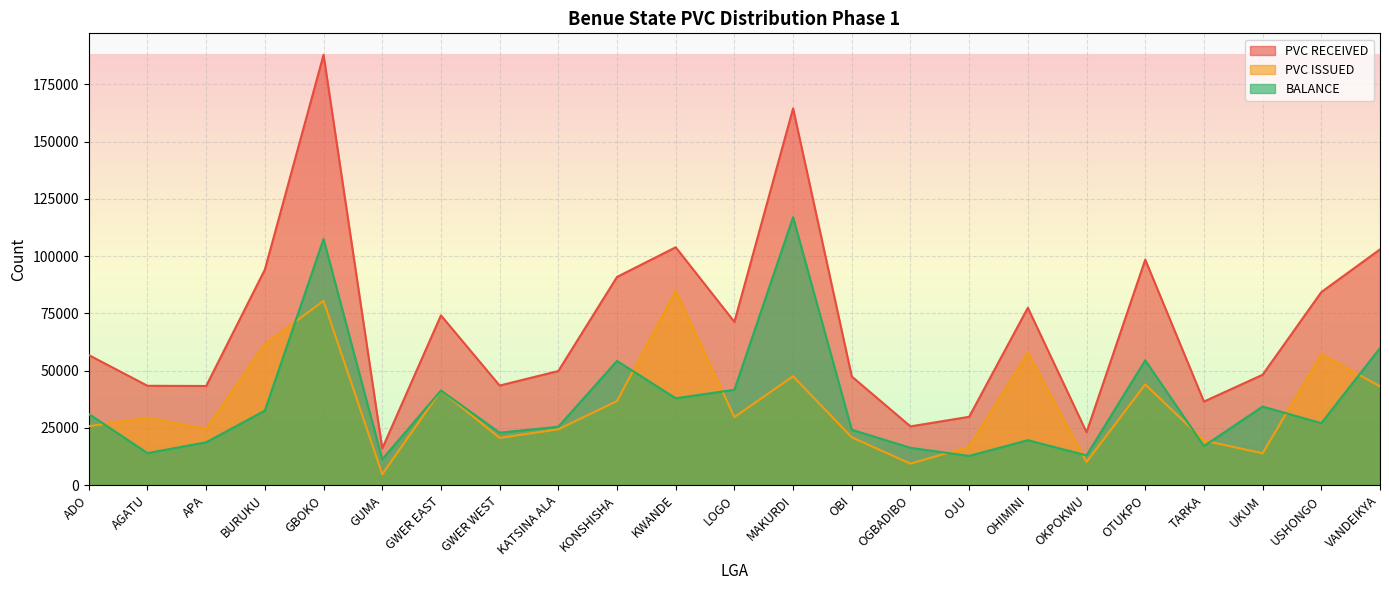

At which label does PVC RECEIVED first exceed 56755?

BURUKU